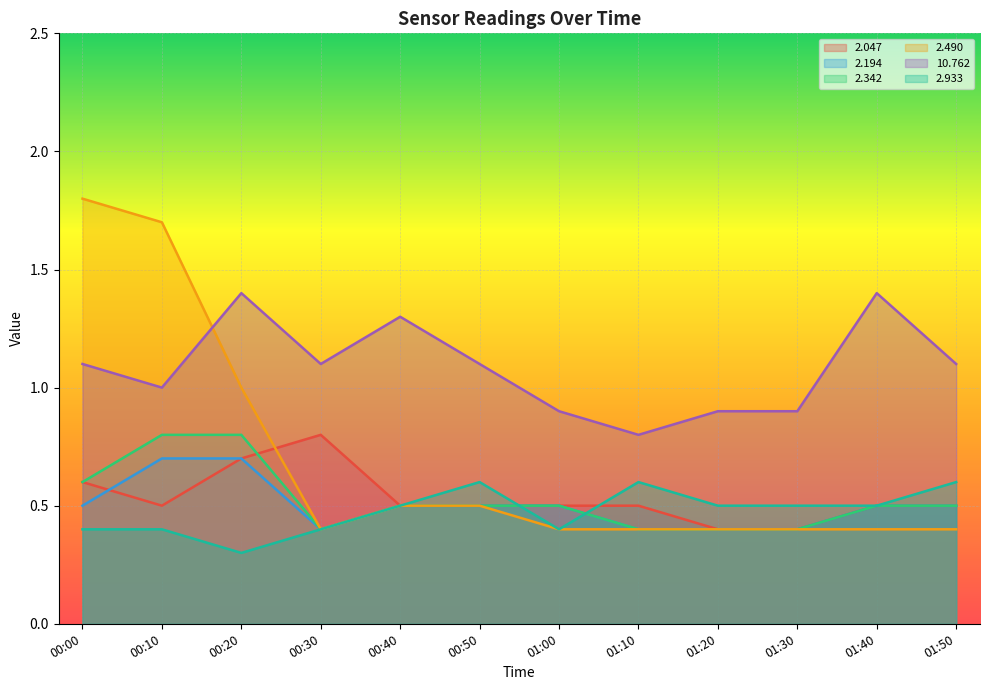

Which series changed the most between 01:10 and 01:40?

10.762